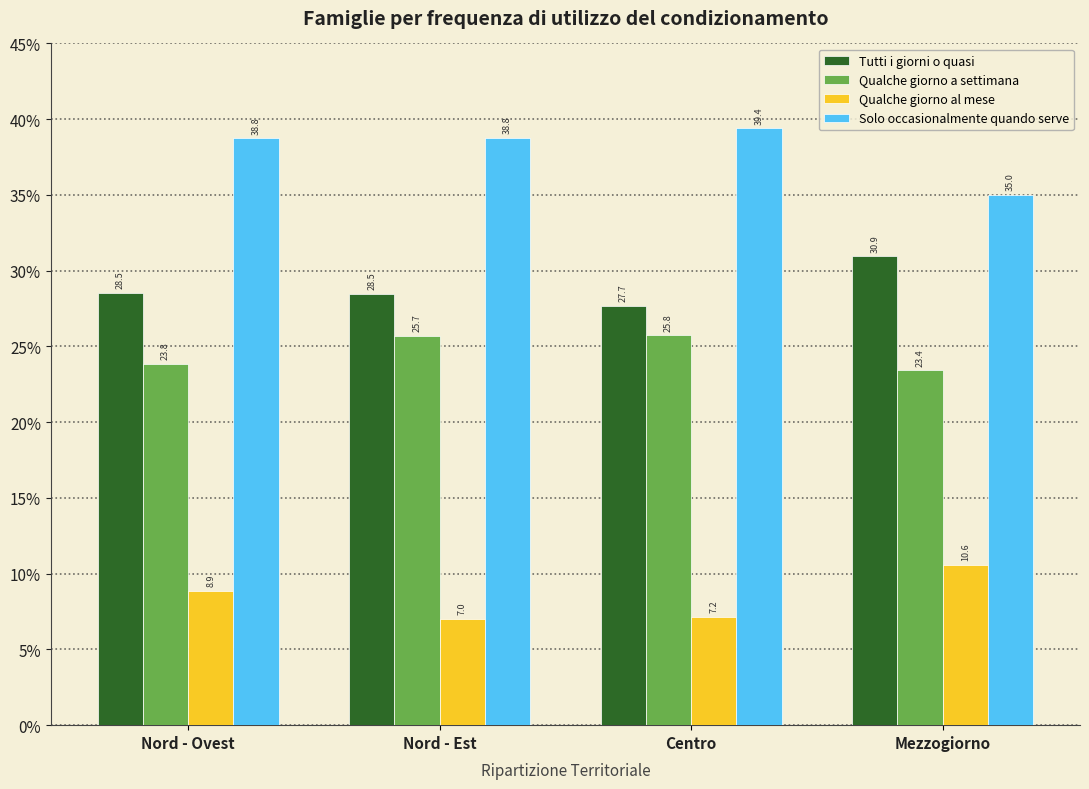

Read the Solo occasionalmente quando serve value at Nord - Est.

38.8